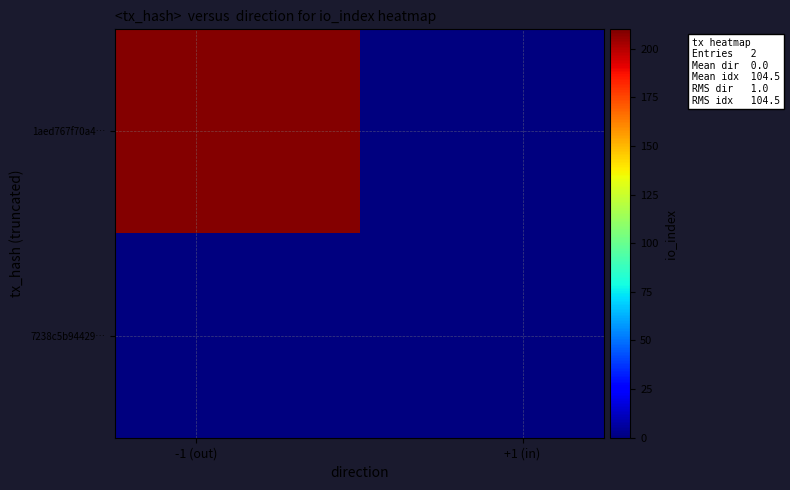

Reading left to right, extract all data points from this chart.

1aed767f70a4…: 209	0
7238c5b94429…: 0	0